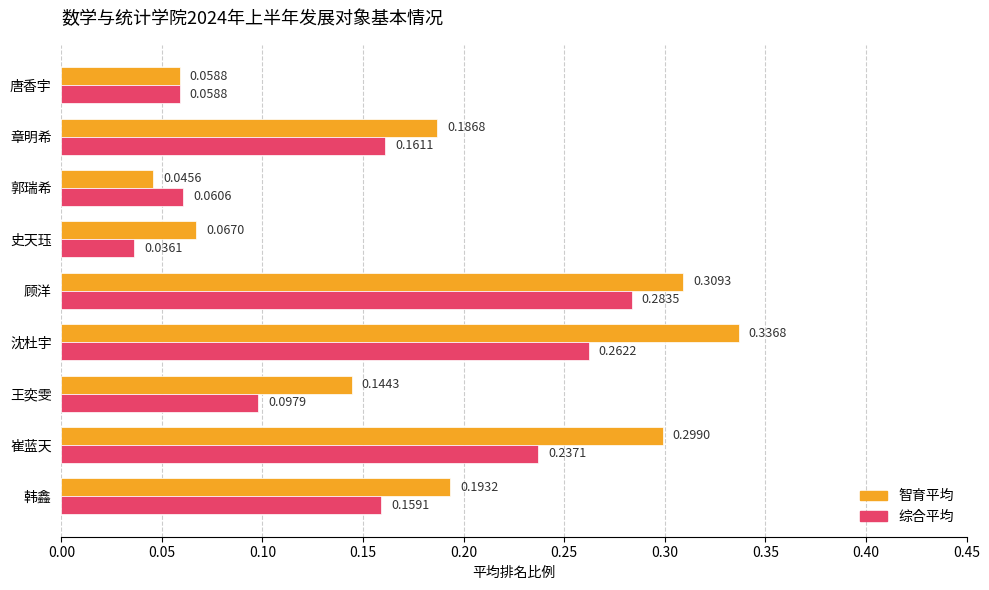

How many categories are shown in the chart?

9